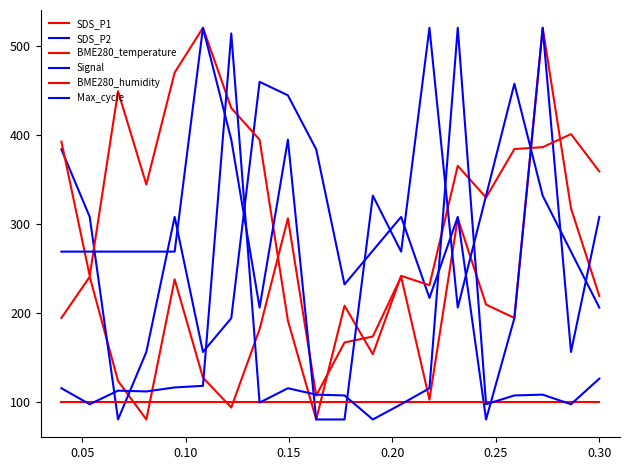

After their last crossing, which series has the higher values: SDS_P1 or Max_cycle?

SDS_P1